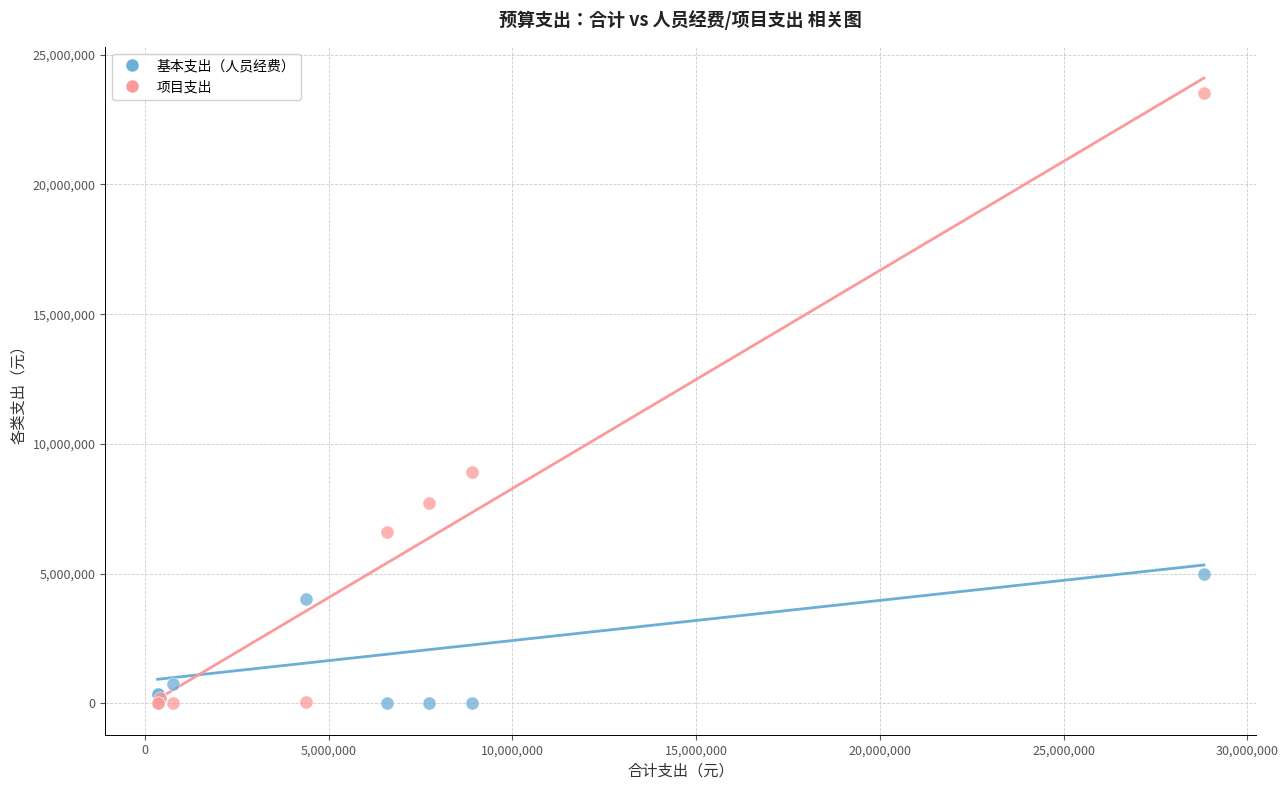

Across all series, what Y value is closest to 11760921?

8913287.0